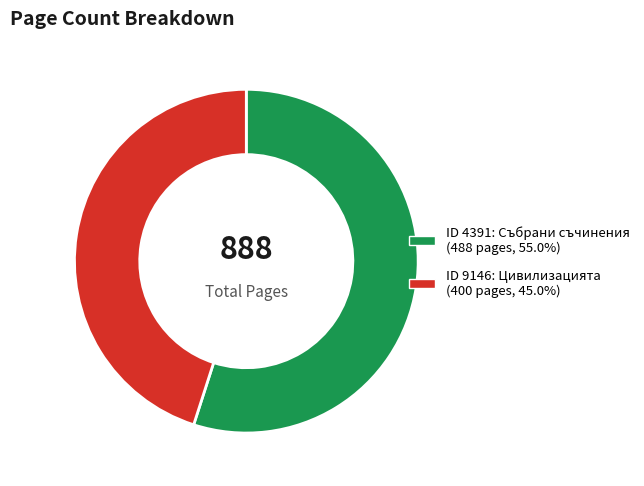

Is there any slice that represents more than half of the pie?

Yes